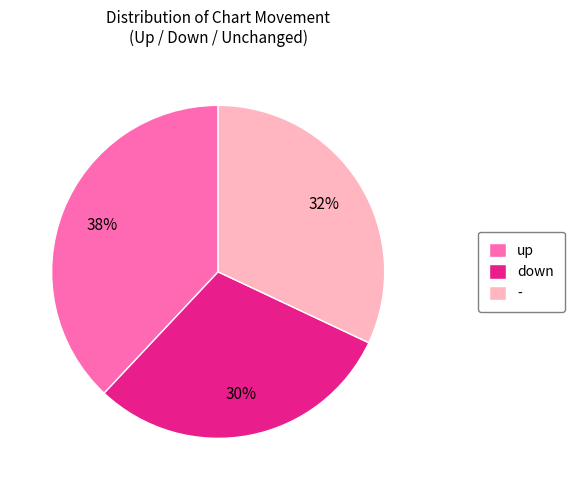

Is the sum of - and down greater than half?

Yes